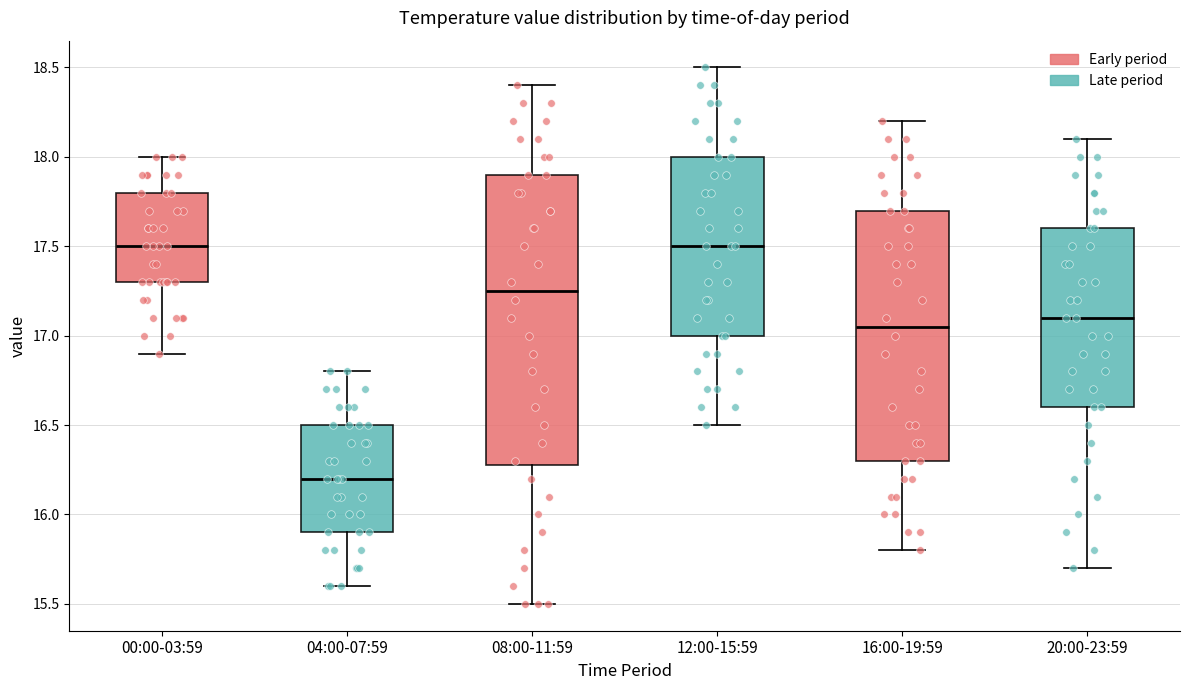

Which box is the tallest, from its lower edge to its upper edge?

08:00-11:59